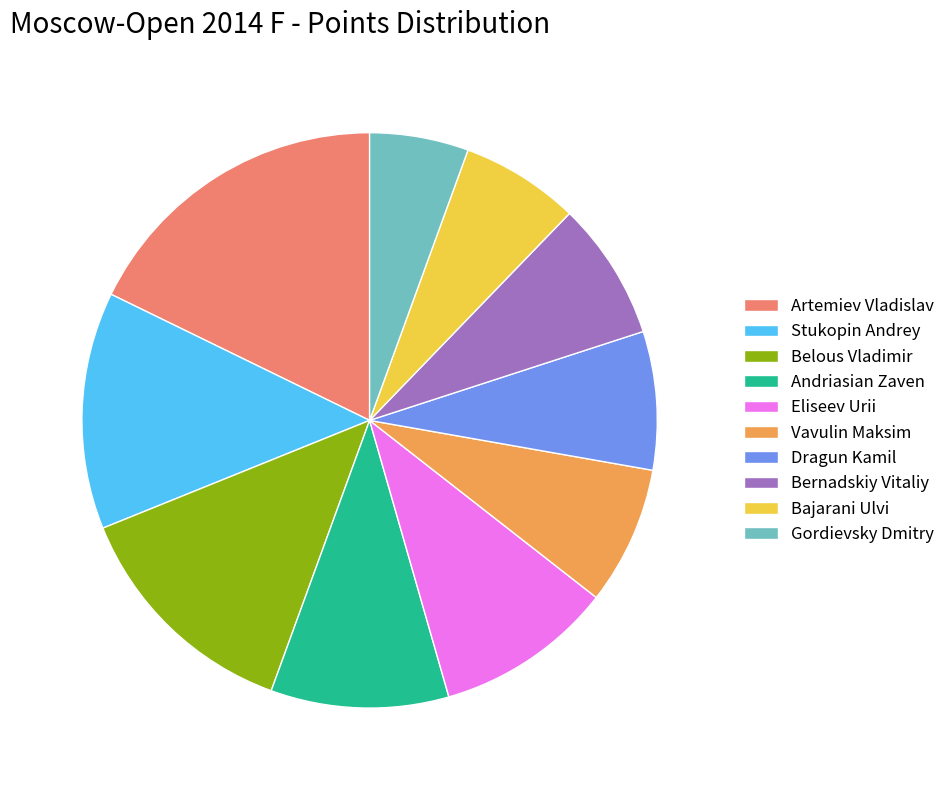

Approximately how many times larger is the value at Dragun Kamil compared to Gordievsky Dmitry?

1.4